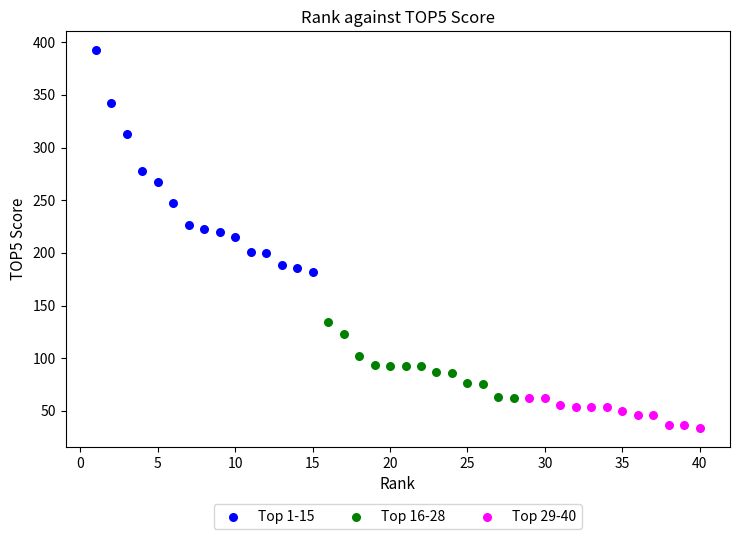

Which series has the widest spread of Y values?

Top 1-15